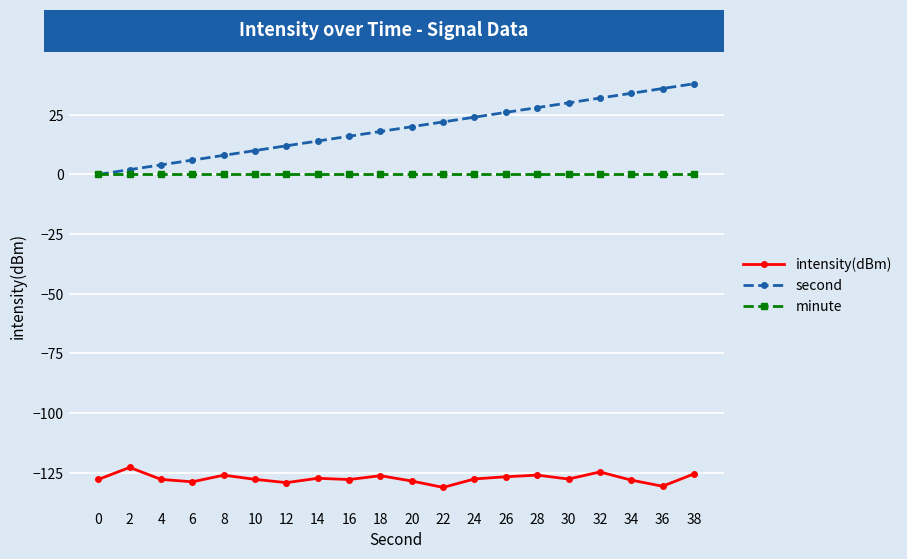

Is it true that minute equals 0.0 at 38?

True